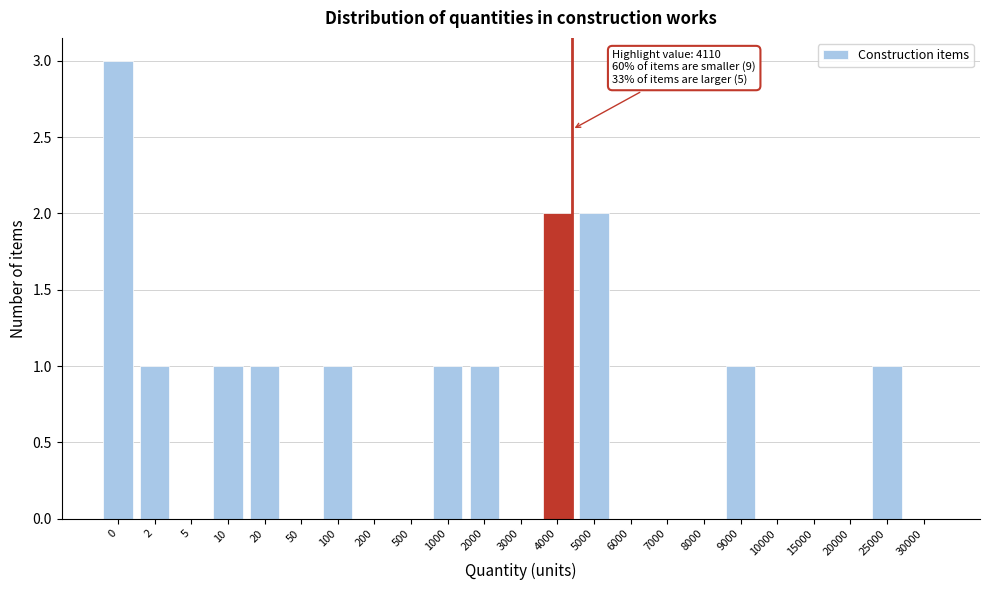

Reading right to left, list all the values displayed in this chart.

30000=0	25000=1	20000=0	15000=0	10000=0	9000=1	8000=0	7000=0	6000=0	5000=2	4000=2	3000=0	2000=1	1000=1	500=0	200=0	100=1	50=0	20=1	10=1	5=0	2=1	0=3